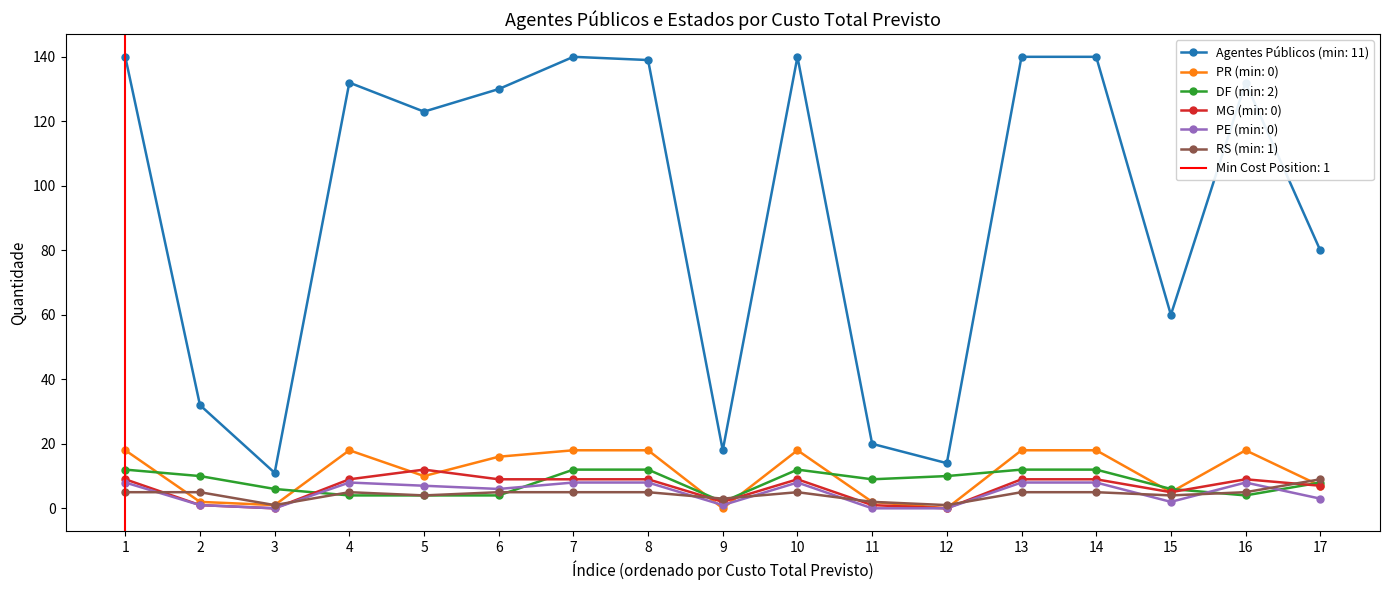

Is the value of PR (min: 0) at 1 greater than the value of Agentes Públicos (min: 11) at 8?

No